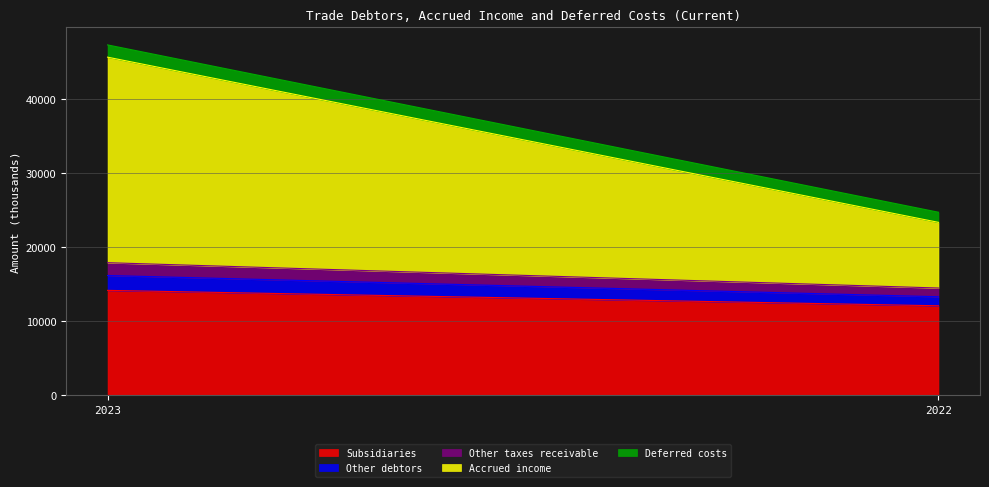

What is the sum of all Deferred costs values?

3018